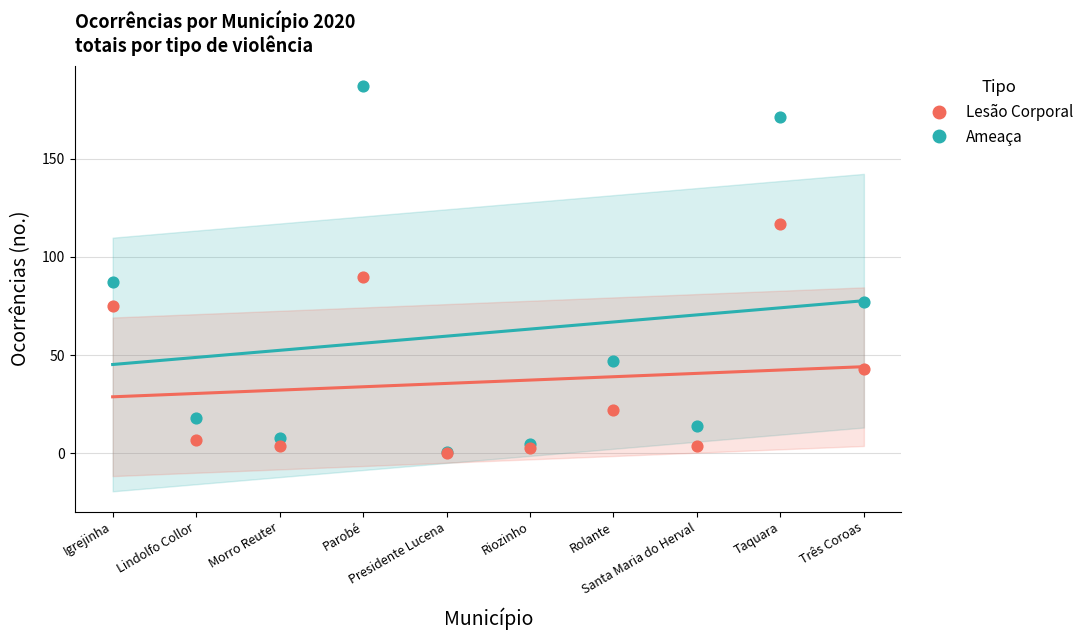

Which series contains the highest Y value?

Ameaça